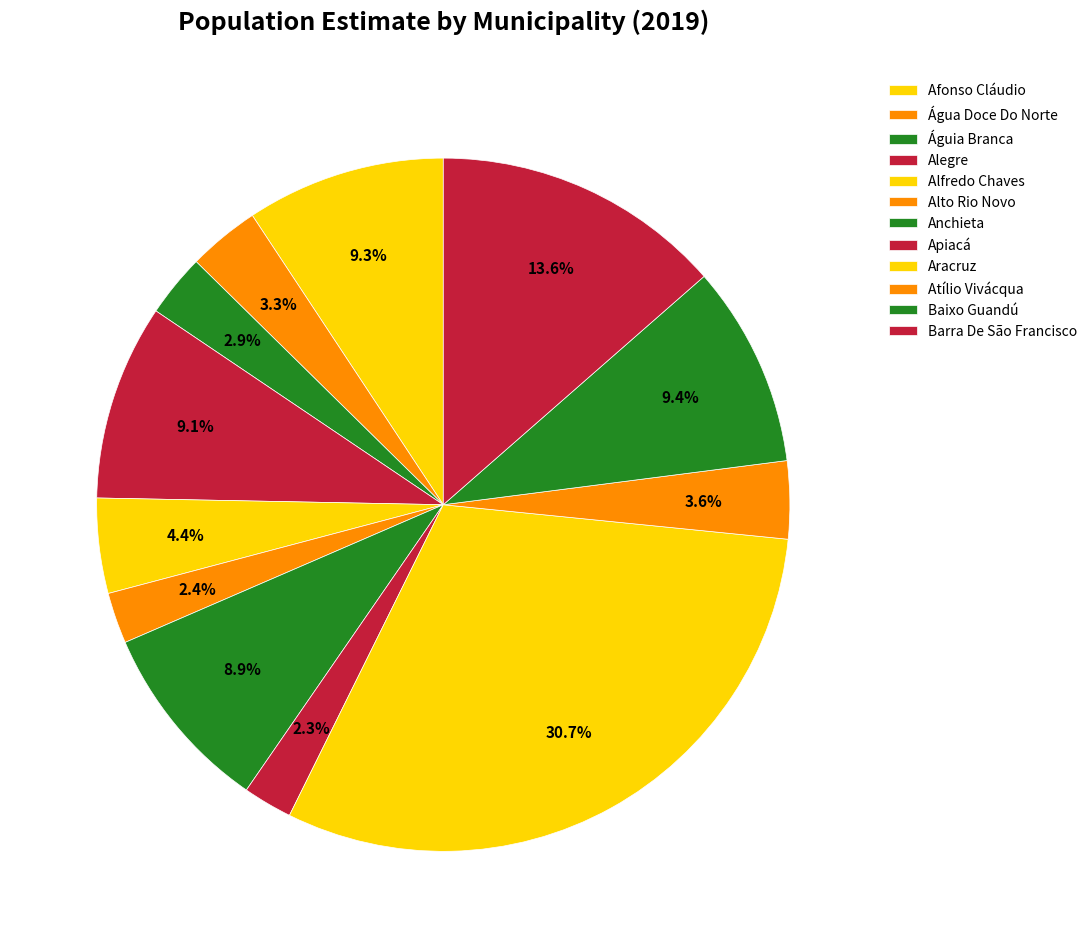

What is the ratio of the value at Alegre to the value at Águia Branca?

3.1